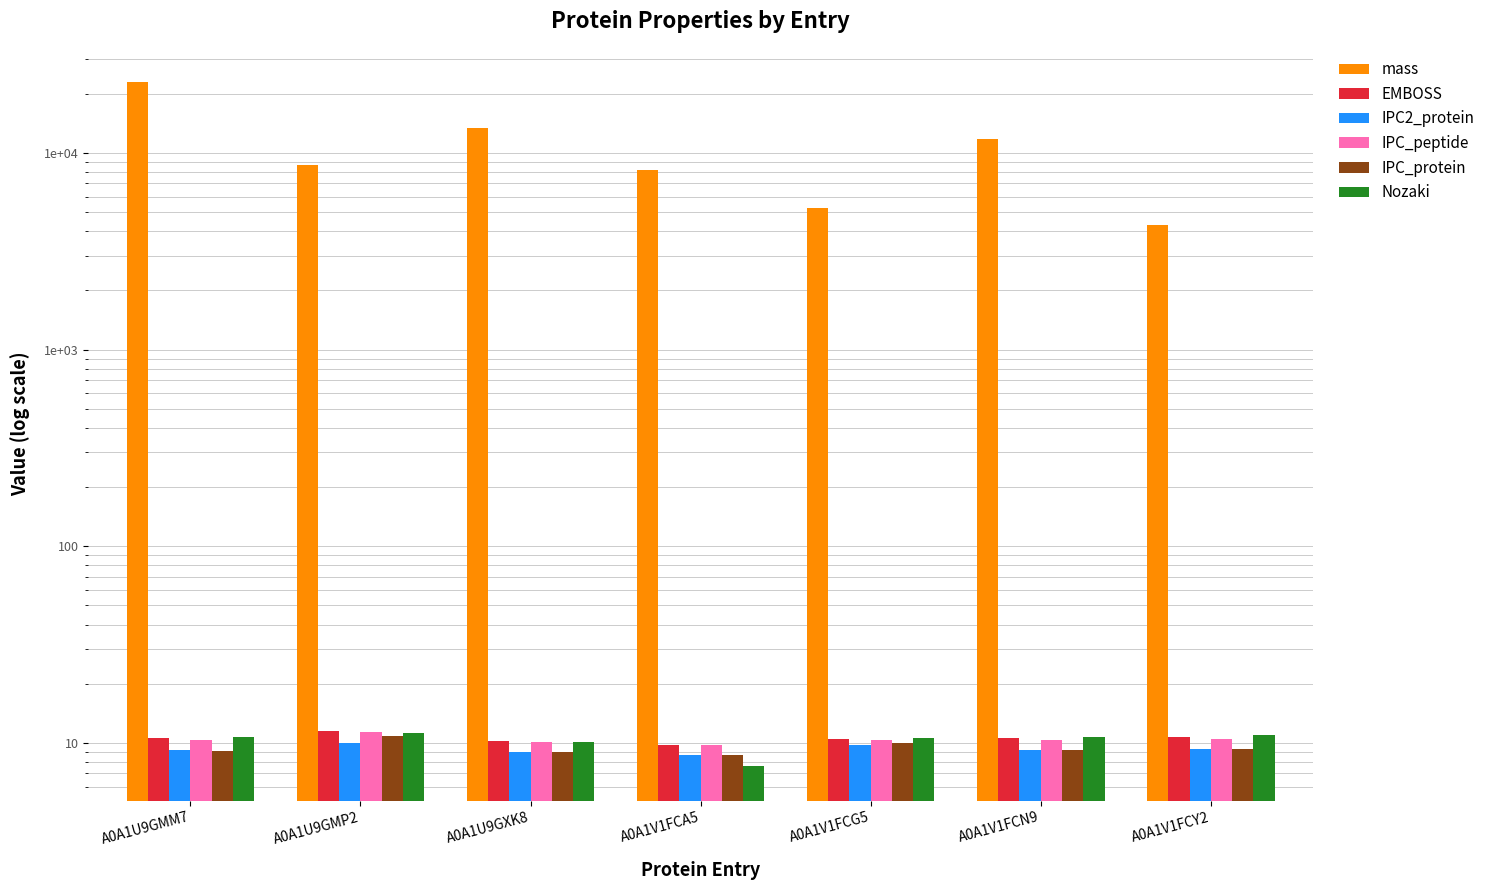

What is the label of the 3rd bar from the right?

A0A1V1FCG5